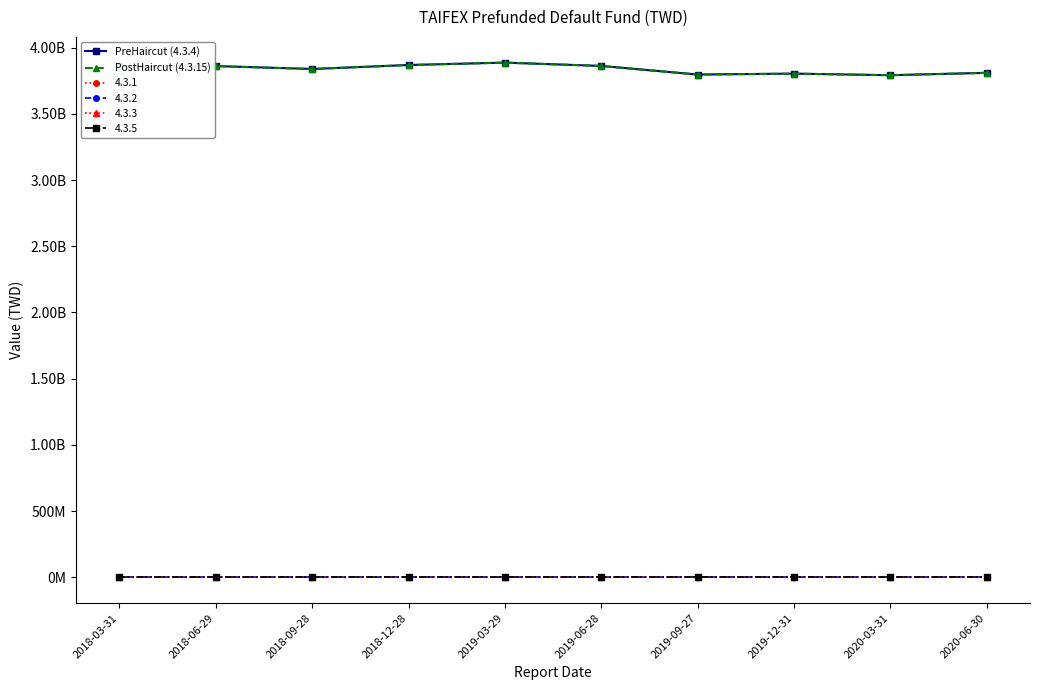

List the labels in order of PreHaircut (4.3.4) value, smallest first.

2020-03-31, 2019-09-27, 2019-12-31, 2020-06-30, 2018-09-28, 2018-03-31, 2018-06-29, 2019-06-28, 2018-12-28, 2019-03-29